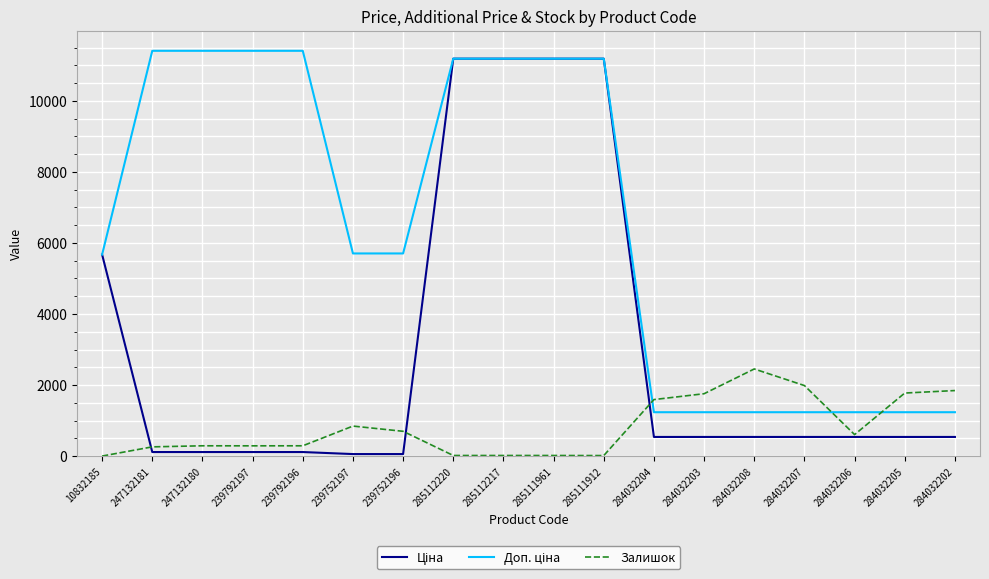

What is the greatest value displayed?

11410.0